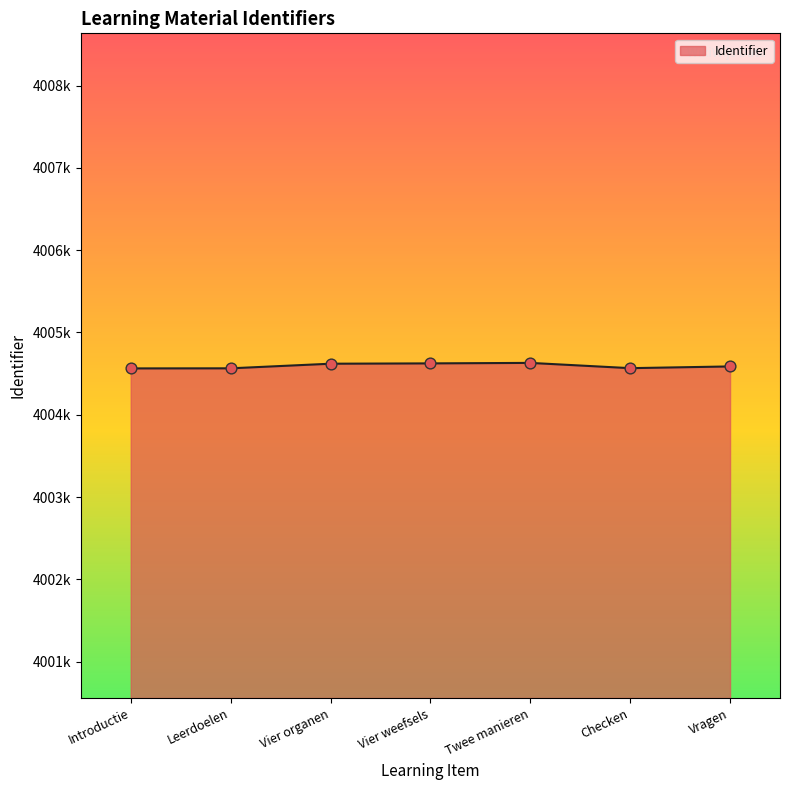

Between Leerdoelen and Vragen, which is larger?

Vragen